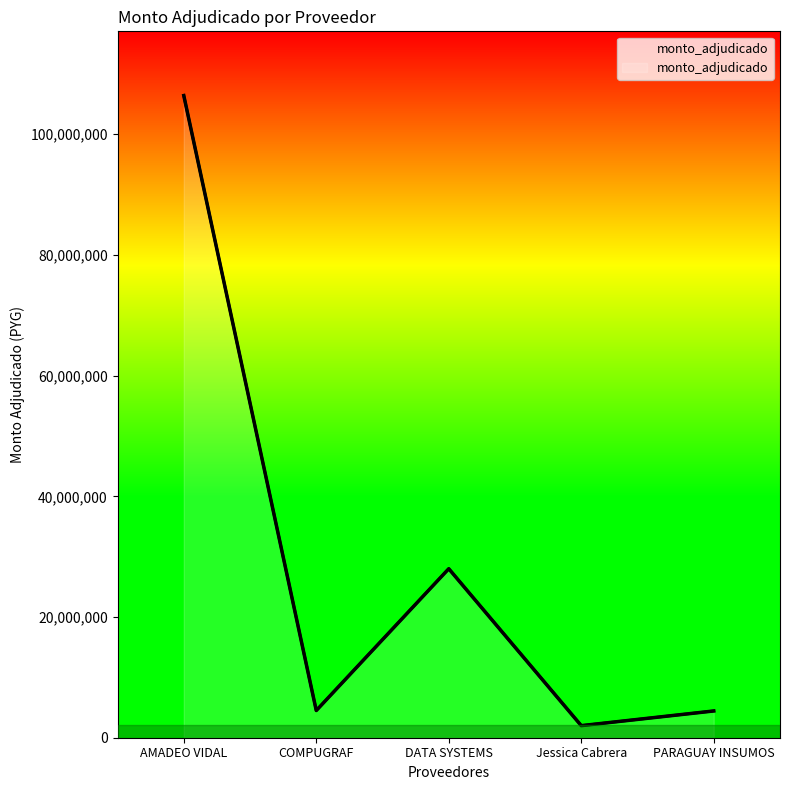

Reading right to left, transcribe all the data shown in this chart.

PARAGUAY INSUMOS=4434365	Jessica Cabrera=2000000	DATA SYSTEMS=28000000	COMPUGRAF=4504800	AMADEO VIDAL=106400000